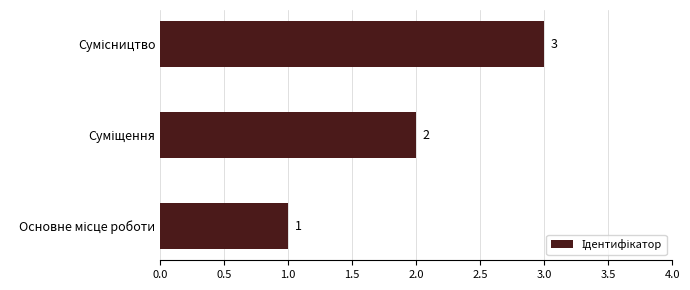

Count the values in the range 1 to 3.

3